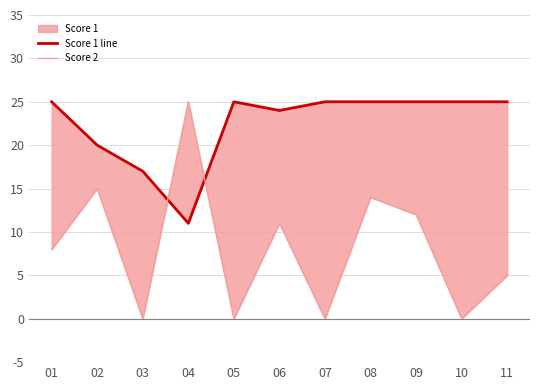

What is the total value across all series at 11?

30